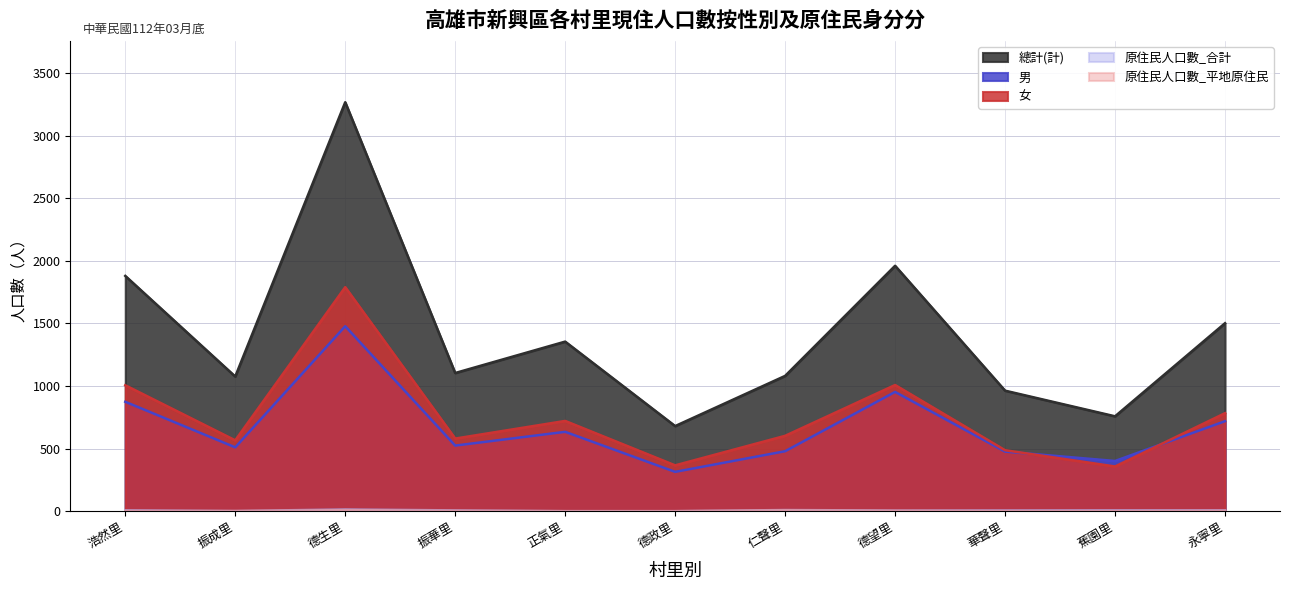

True or false: 男 and 總計(計) cross at least once.

False